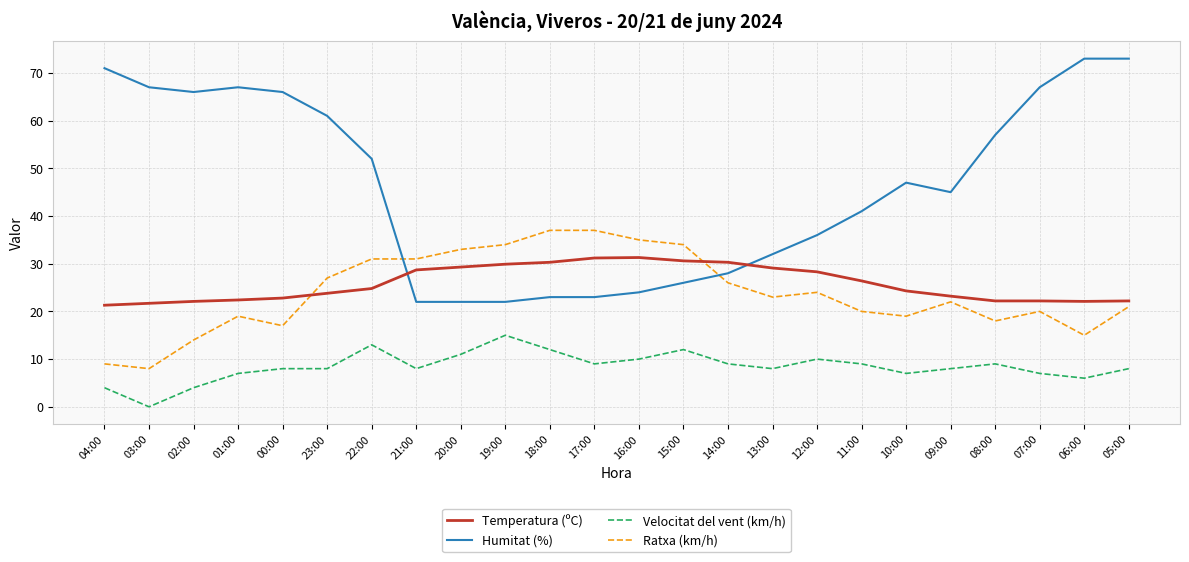

How many values in the Humitat (%) series are below 47?

12